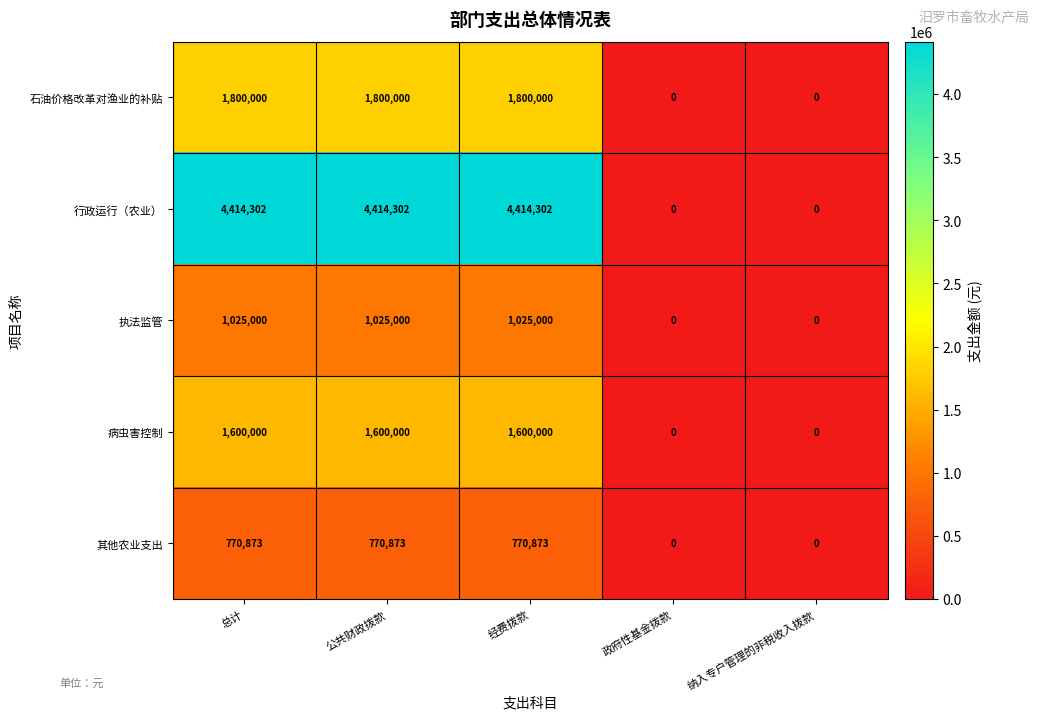

Rank the series by their maximum value, from highest to lowest.

行政运行（农业）, 石油价格改革对渔业的补贴, 病虫害控制, 执法监管, 其他农业支出